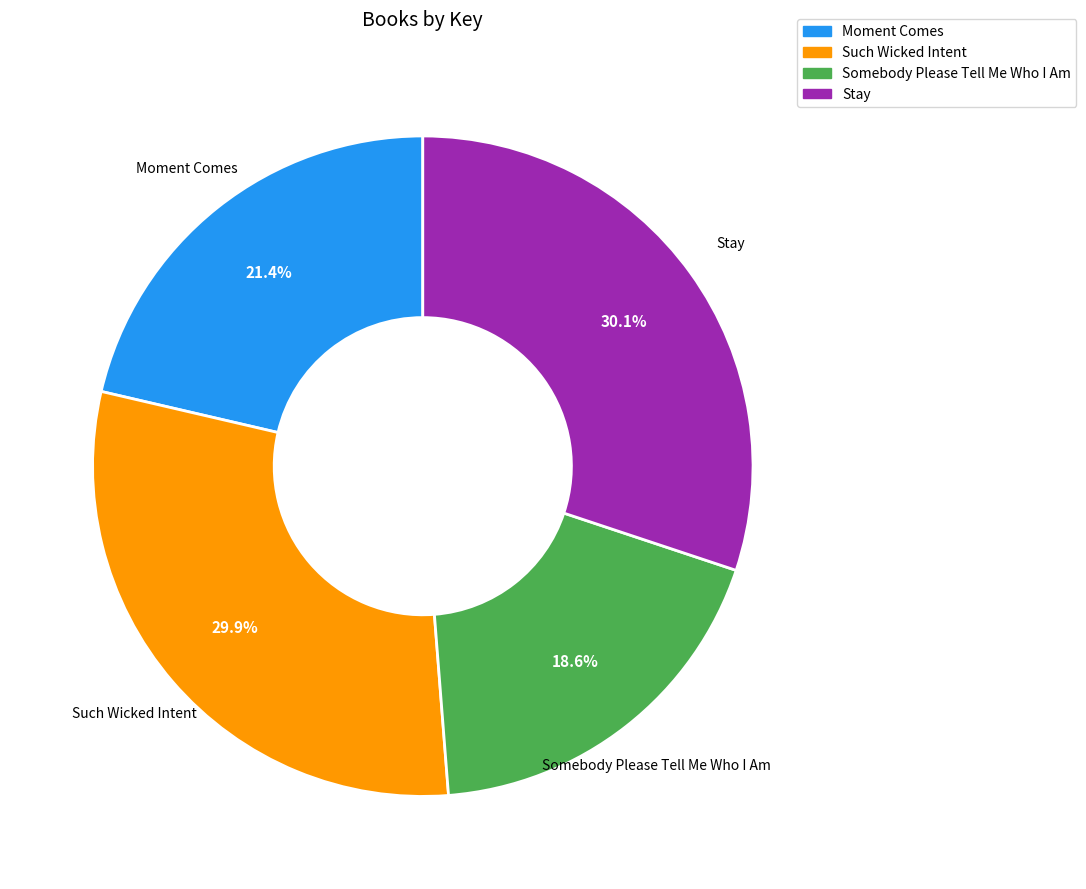

What portion of the pie excludes Stay?

69.9%